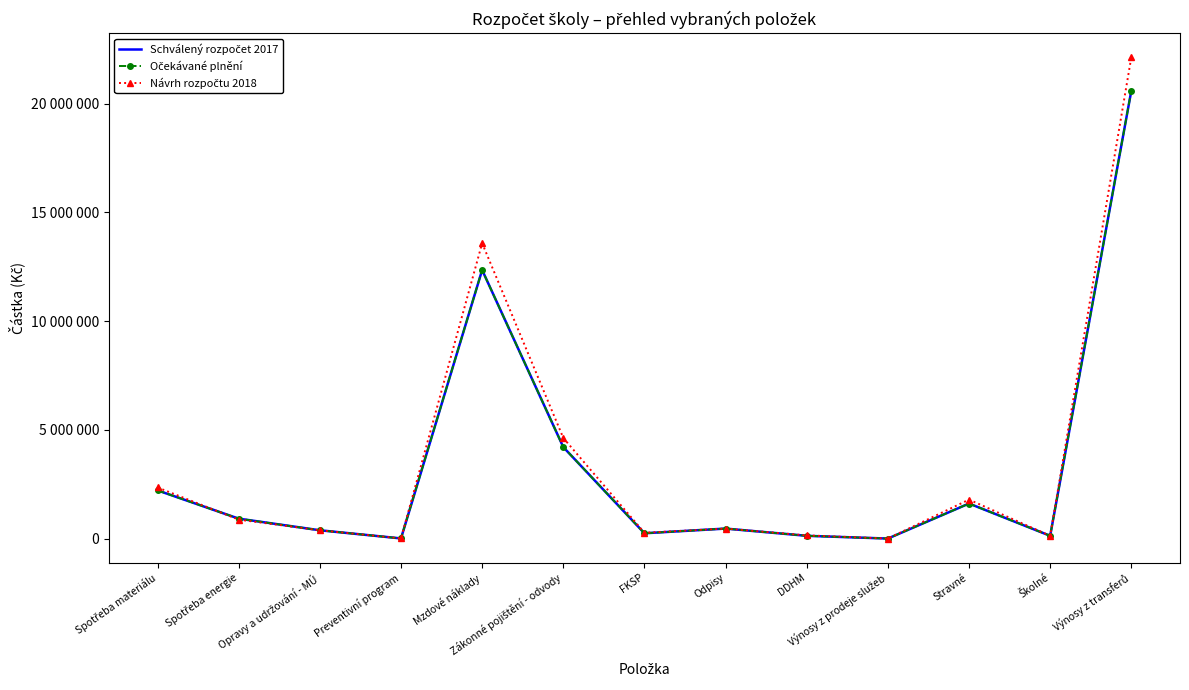

Reading left to right, extract all data points from this chart.

Schválený rozpočet 2017: Spotřeba materiálu=2219000	Spotřeba energie=920000	Opravy a udržování - MÚ=385000	Preventivní program=10000	Mzdové náklady=12352666	Zákonné pojištění - odvody=4210107	FKSP=247054	Odpisy=463000	DDHM=130000	Výnosy z prodeje služeb=4000	Stravné=1615000	Školné=130000	Výnosy z transferů=20595600
Očekávané plnění: Spotřeba materiálu=2219000	Spotřeba energie=920000	Opravy a udržování - MÚ=385000	Preventivní program=10000	Mzdové náklady=12352666	Zákonné pojištění - odvody=4210107	FKSP=247054	Odpisy=463000	DDHM=130000	Výnosy z prodeje služeb=4000	Stravné=1615000	Školné=130000	Výnosy z transferů=20595600
Návrh rozpočtu 2018: Spotřeba materiálu=2354000	Spotřeba energie=875000	Opravy a udržování - MÚ=385000	Preventivní program=10000	Mzdové náklady=13587932	Zákonné pojištění - odvody=4631118	FKSP=271759	Odpisy=463000	DDHM=150000	Výnosy z prodeje služeb=4000	Stravné=1795000	Školné=130000	Výnosy z transferů=22138546